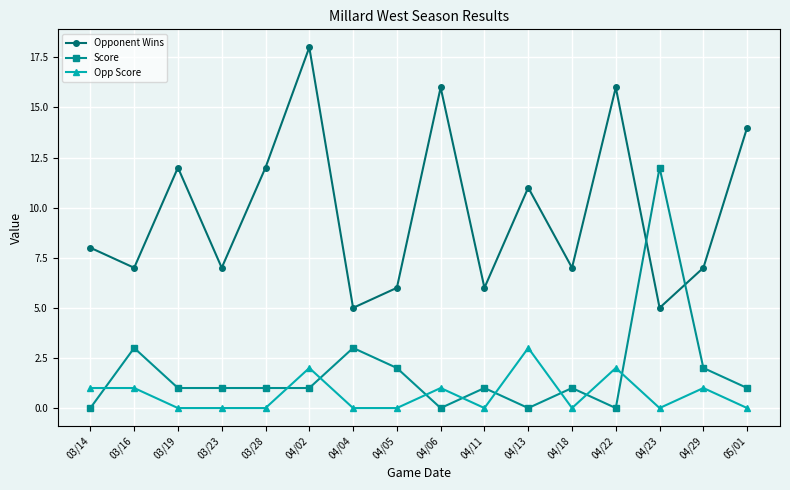

List the series in order of their peak value, highest first.

Opponent Wins, Score, Opp Score